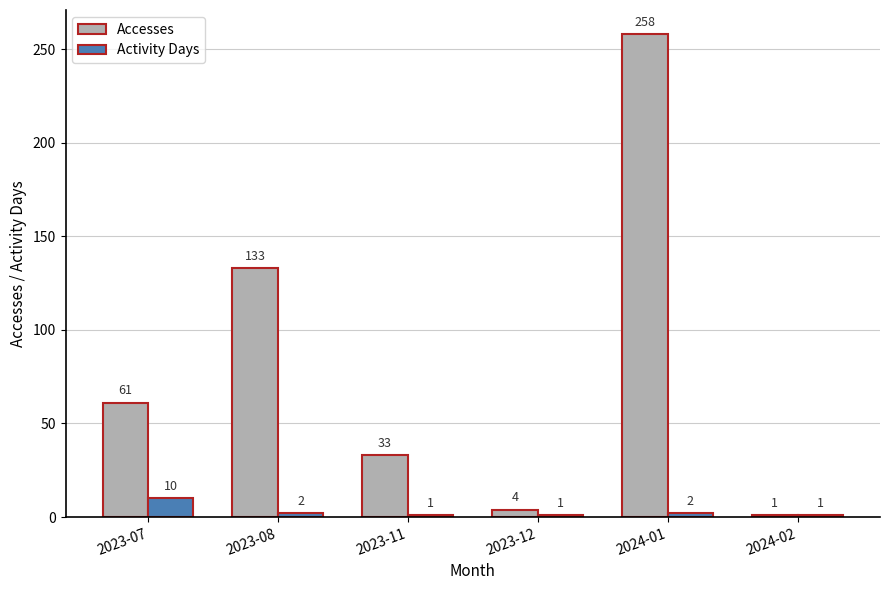

What are all the series names shown in the legend?

Accesses, Activity Days